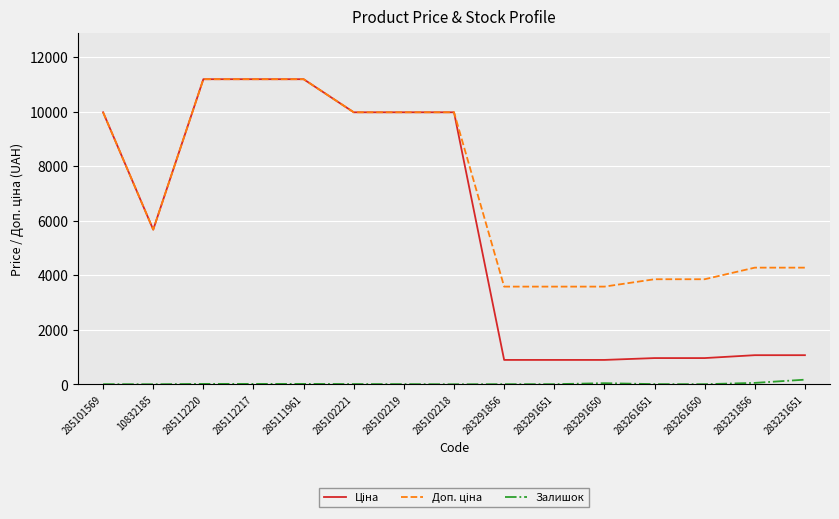

What is the total value across all series at 10832185?

11351.6